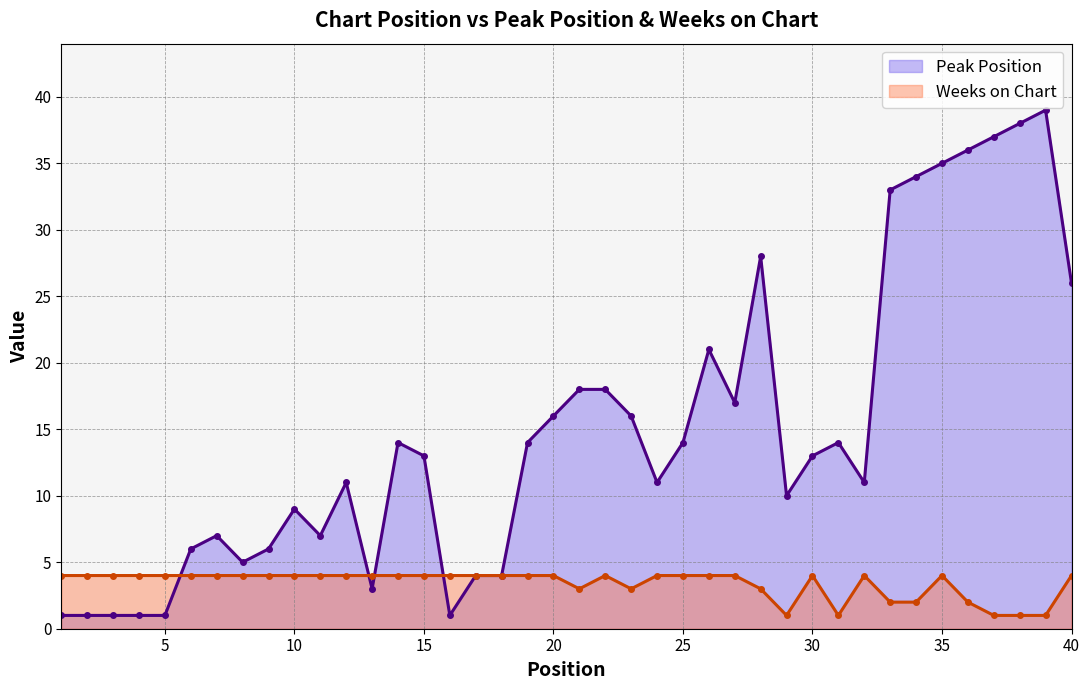

Count the Weeks on Chart values in the range 3 to 4.

32